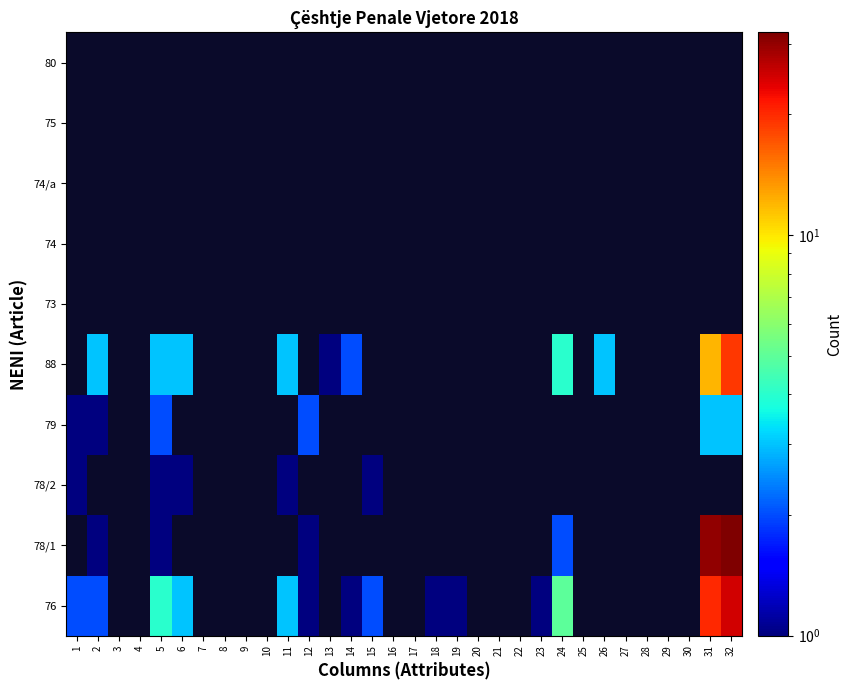

What is the smallest value displayed?

1.0